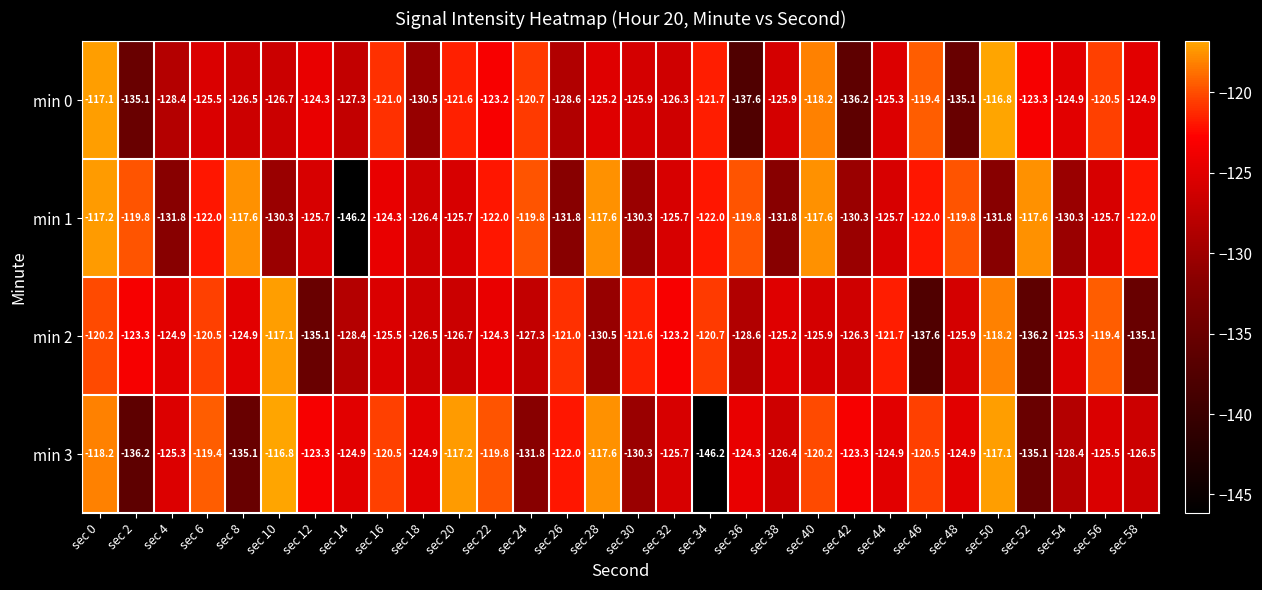

What is the total value across all series at sec 6?

-487.4